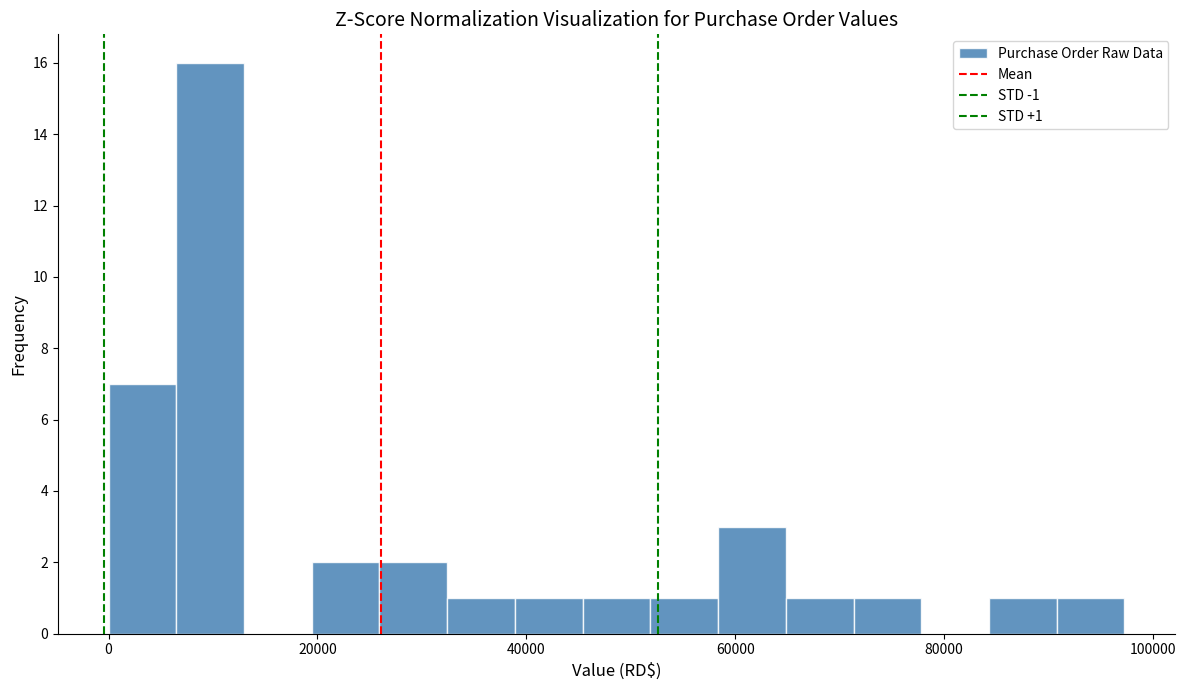

Around what value on the x-axis is the tallest bar? Give the approximate position of its centre, as read against the axis.

10000